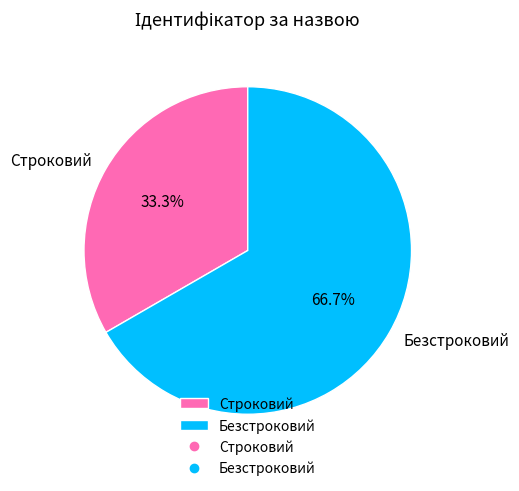

To the nearest percent, what is the difference between the largest and smallest slice percentages?

33%